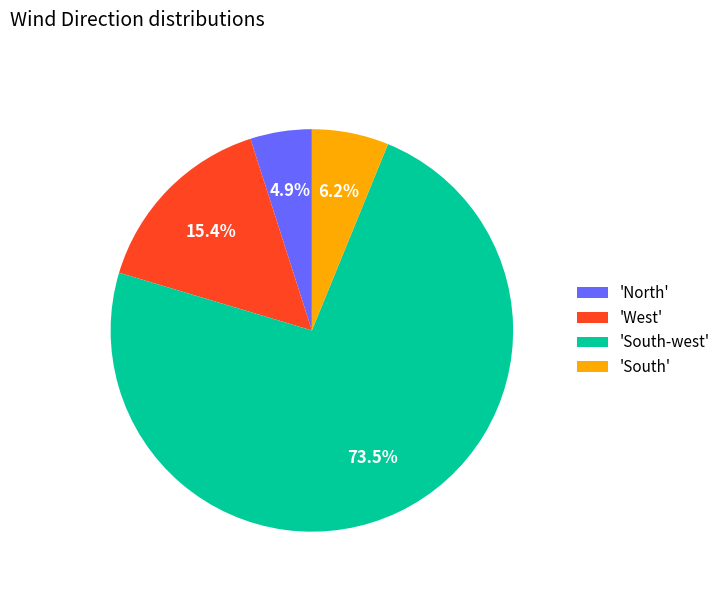

How many segments does this pie chart have?

4